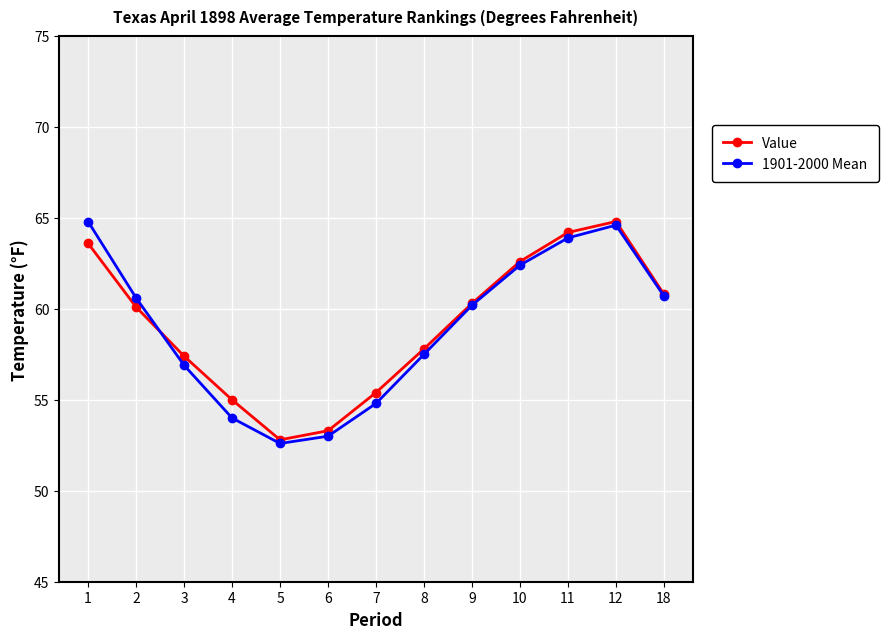

What is the sum of all Value values?

768.1